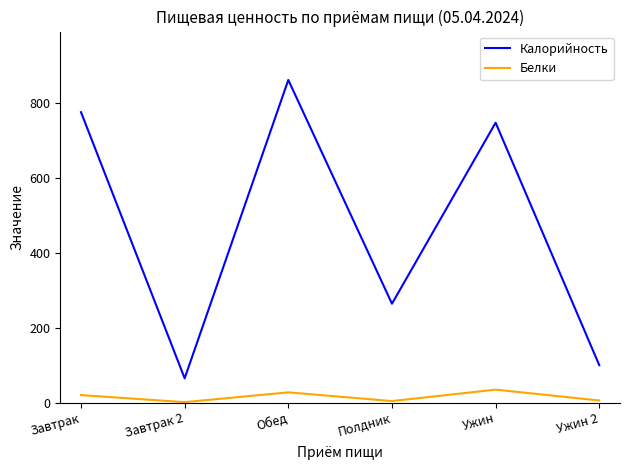

Where does the Калорийность series first go above 747?

Завтрак